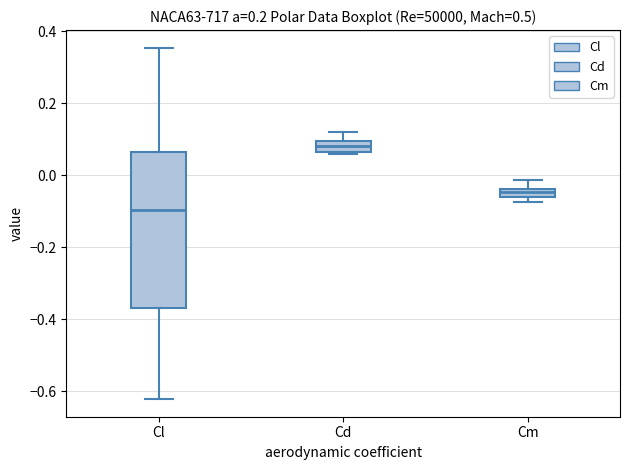

Where does the lower whisker of the box for Cl end on the y-axis? The values are not printed on the chart, so give them approximately, as read against the axis.

-0.62